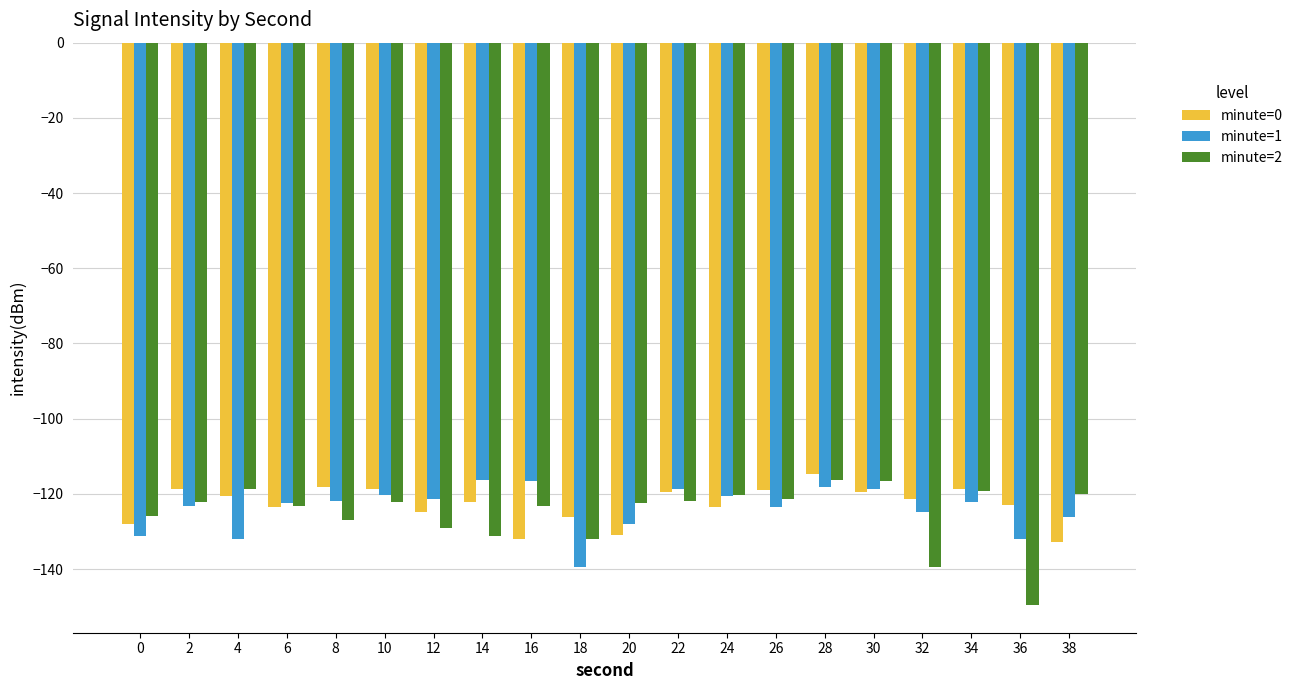

What is the value of the minute=0 bar at the 12th from the left?

-119.5